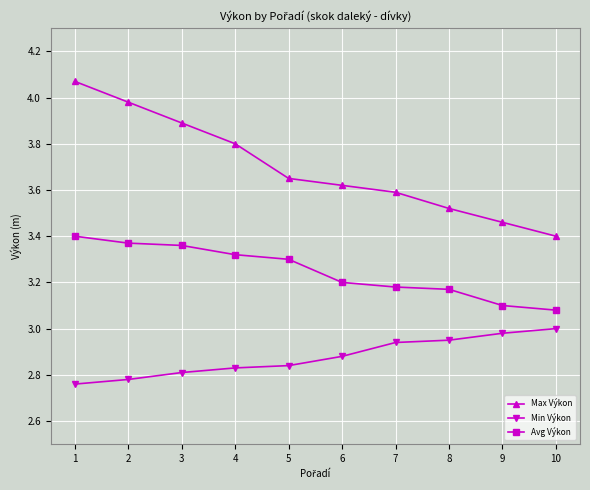

Between 3 and 9, which series saw the biggest shift?

Max Výkon